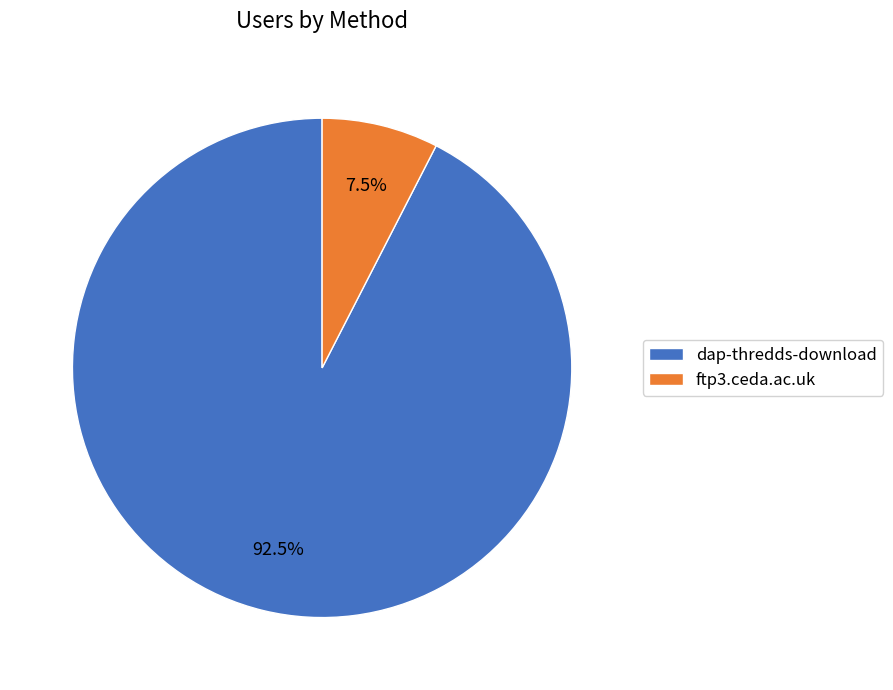

How many slices are in this pie chart?

2